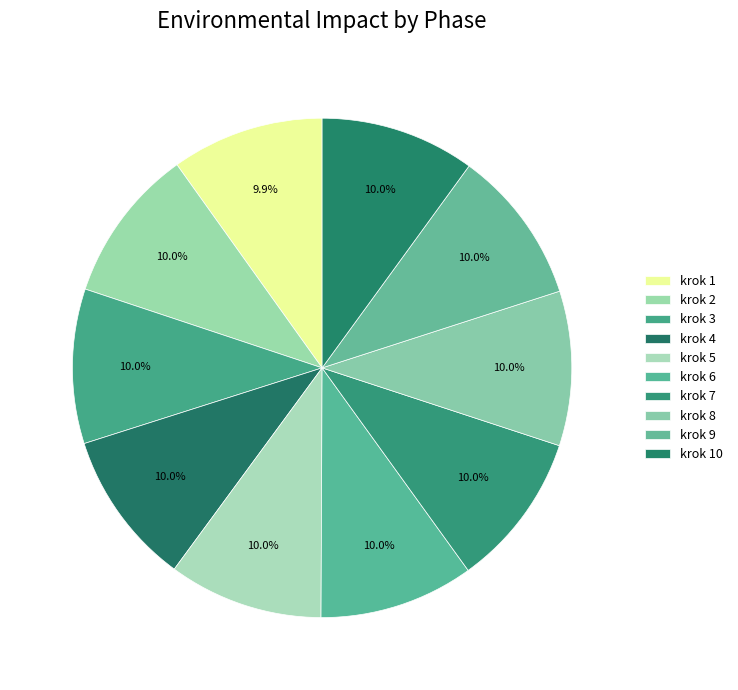

How many segments does this pie chart have?

10